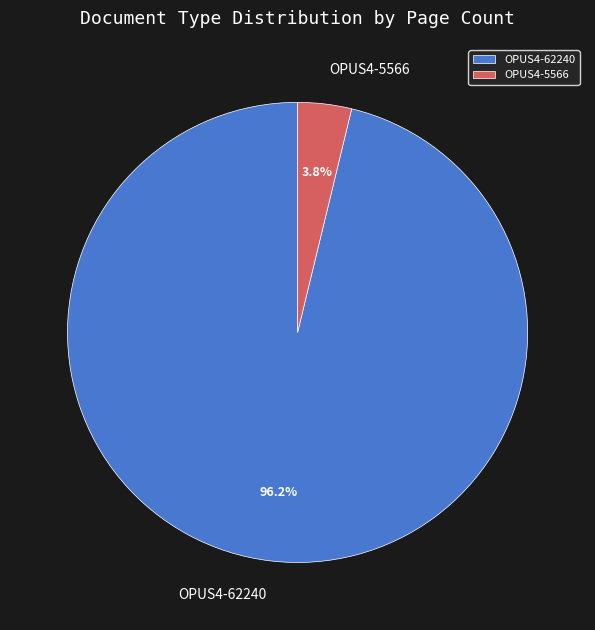

Combined, do OPUS4-5566 and OPUS4-62240 account for over 50%?

Yes